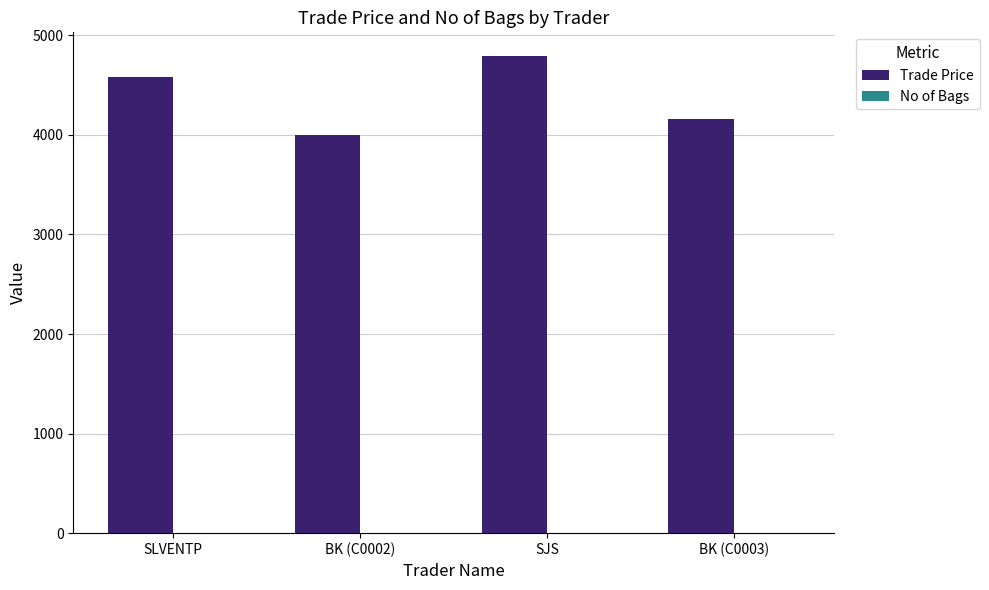

Are the bars horizontal?

No